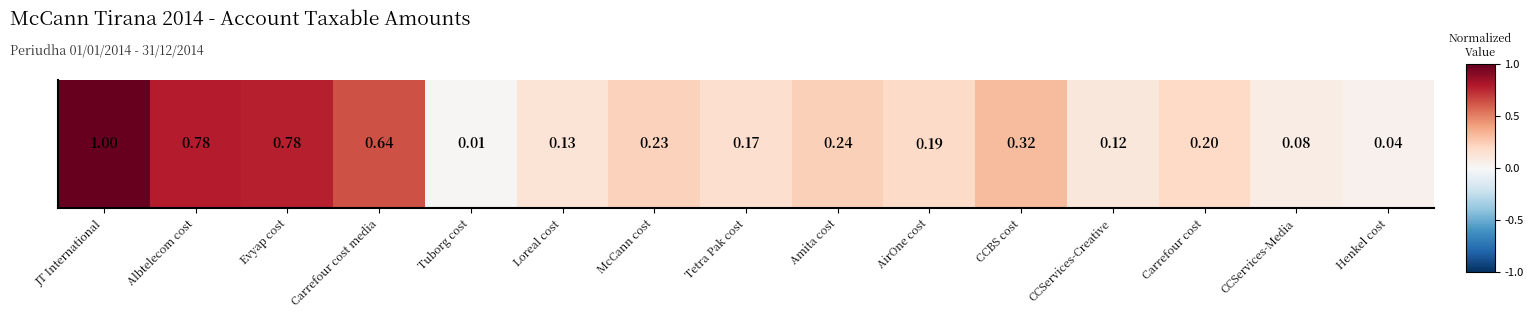

List the labels in order of value, largest first.

JT International, Albtelecom cost, Evyap cost, Carrefour cost media, CCBS cost, Amita cost, McCann cost, Carrefour cost, AirOne cost, Tetra Pak cost, Loreal cost, CCServices-Creative, CCServices-Media, Henkel cost, Tuborg cost